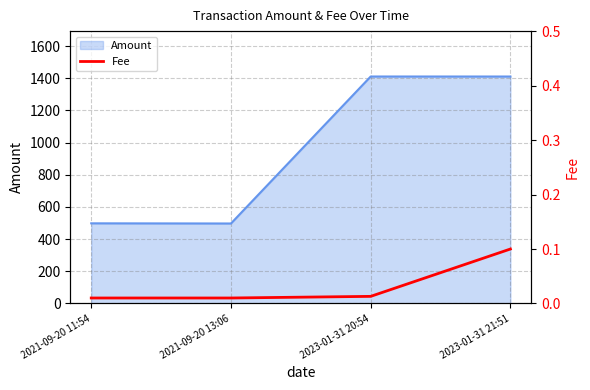

What is the label of the 1st point from the right?

2023-01-31 21:51